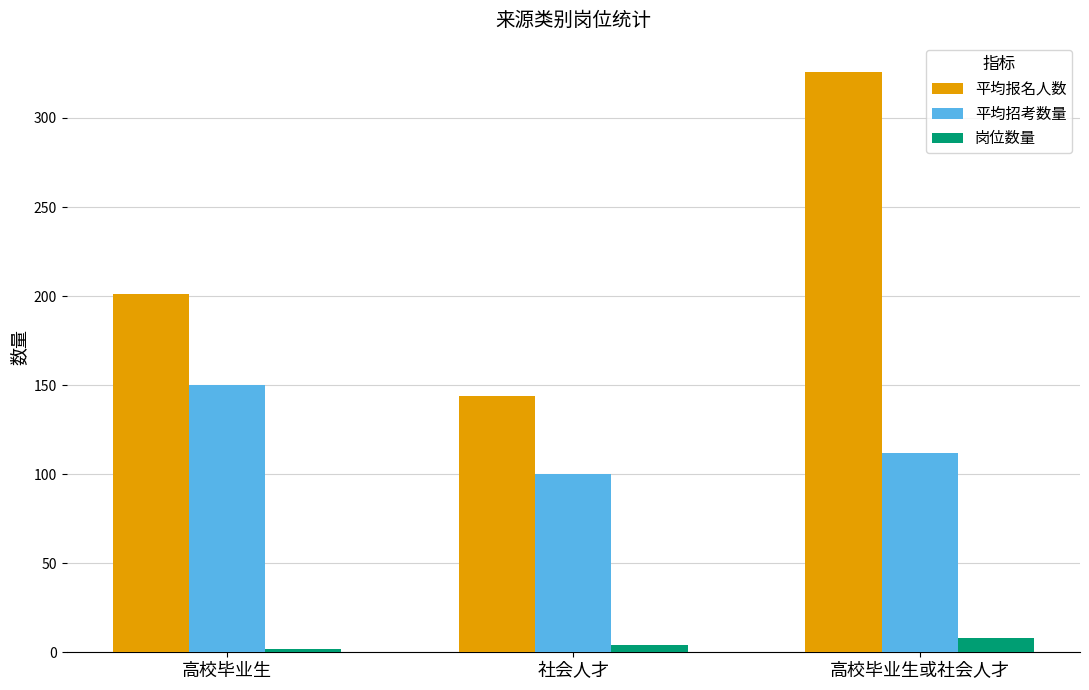

The 平均招考数量 series shows 100 at 社会人才. True or false?

True